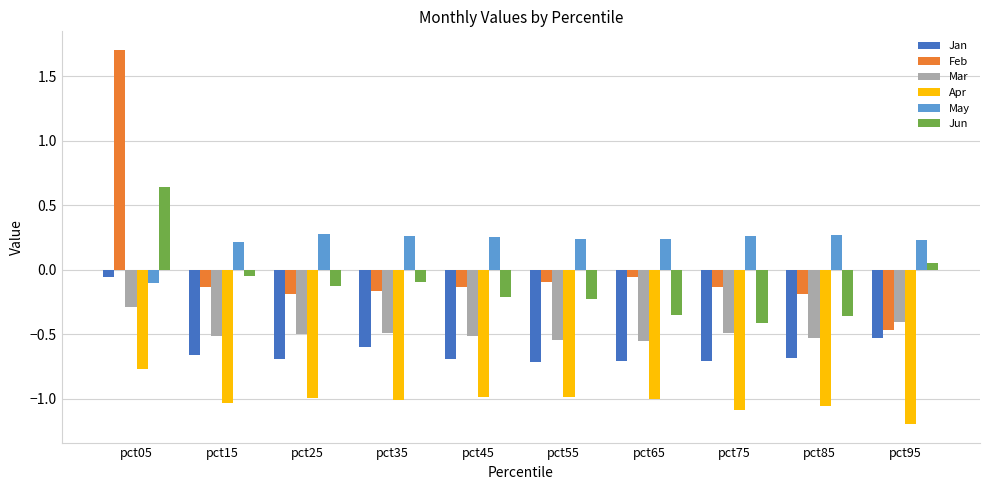

What is the smallest value displayed?

-1.2